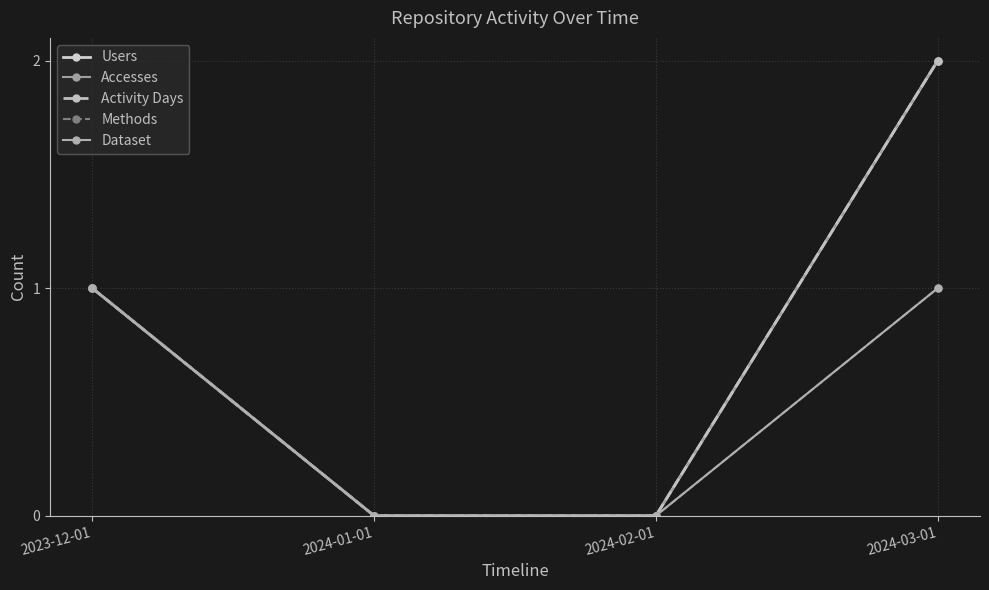

Does the chart have visible grid lines?

Yes